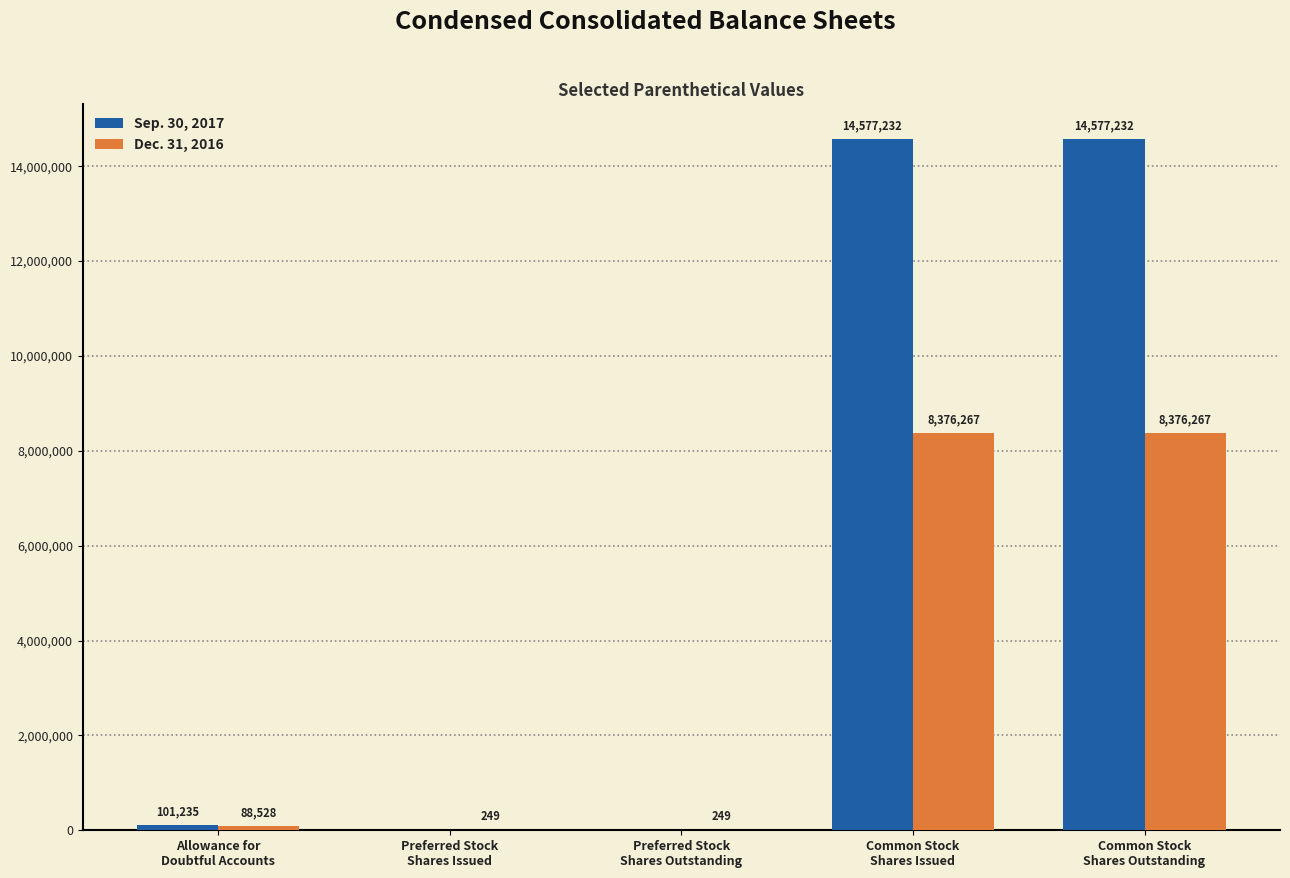

How many series are shown in this chart?

2